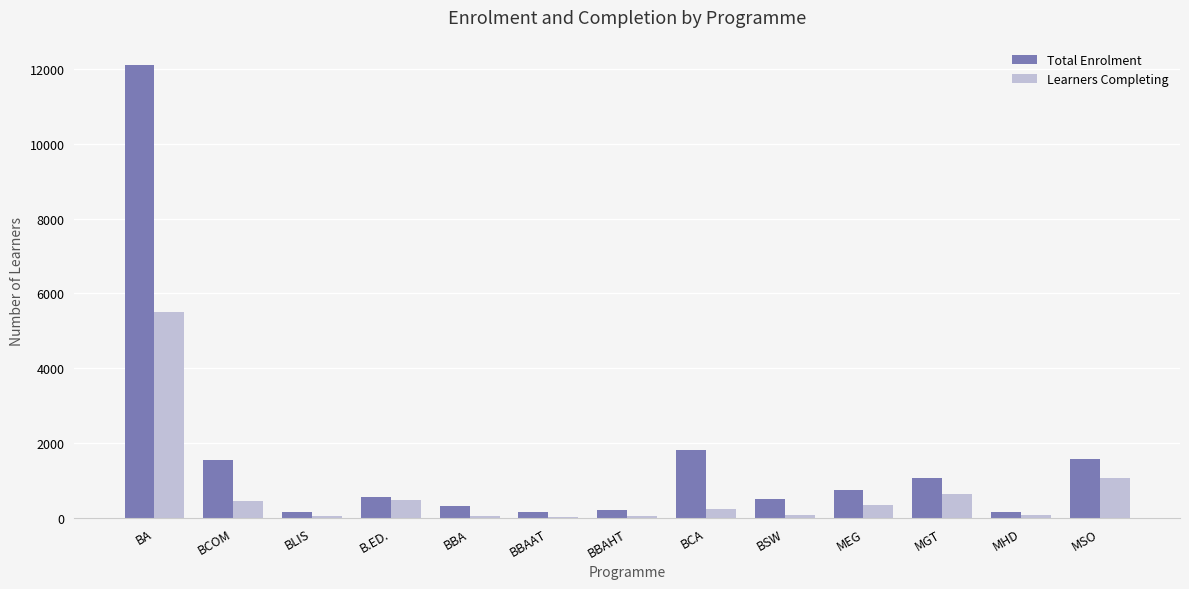

The value of Learners Completing at MSO is 628. True or false?

False